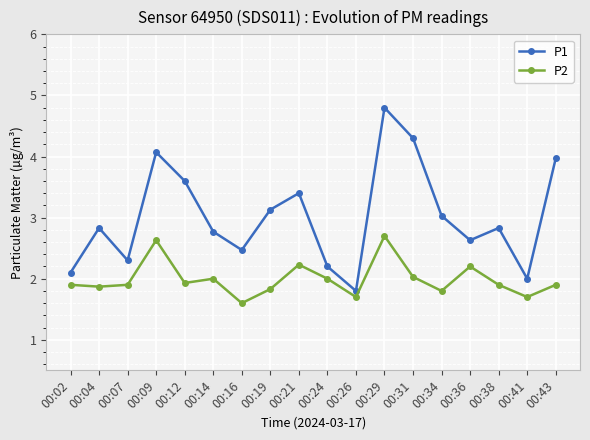

Reading left to right, extract all data points from this chart.

P1: 00:02=2.1	00:04=2.8	00:07=2.3	00:09=4.1	00:12=3.6	00:14=2.8	00:16=2.5	00:19=3.1	00:21=3.4	00:24=2.2	00:26=1.8	00:29=4.8	00:31=4.3	00:34=3.0	00:36=2.6	00:38=2.8	00:41=2.0	00:43=4.0
P2: 00:02=1.9	00:04=1.9	00:07=1.9	00:09=2.6	00:12=1.9	00:14=2.0	00:16=1.6	00:19=1.8	00:21=2.2	00:24=2.0	00:26=1.7	00:29=2.7	00:31=2.0	00:34=1.8	00:36=2.2	00:38=1.9	00:41=1.7	00:43=1.9